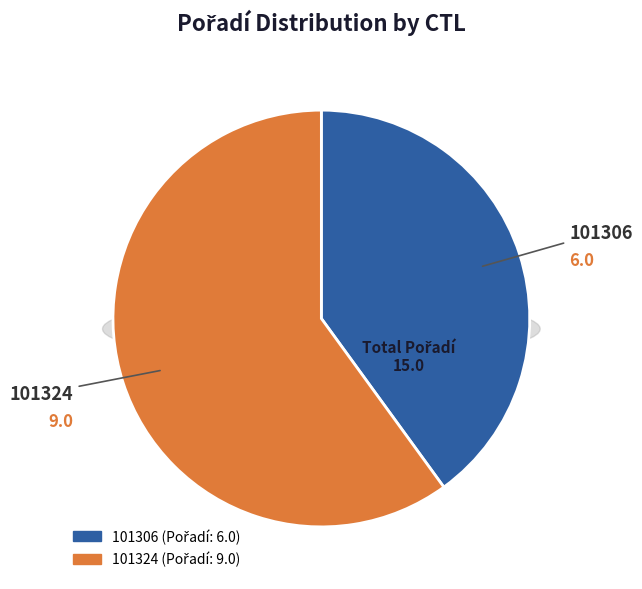

Rank the categories by value from lowest to highest.

101306, 101324